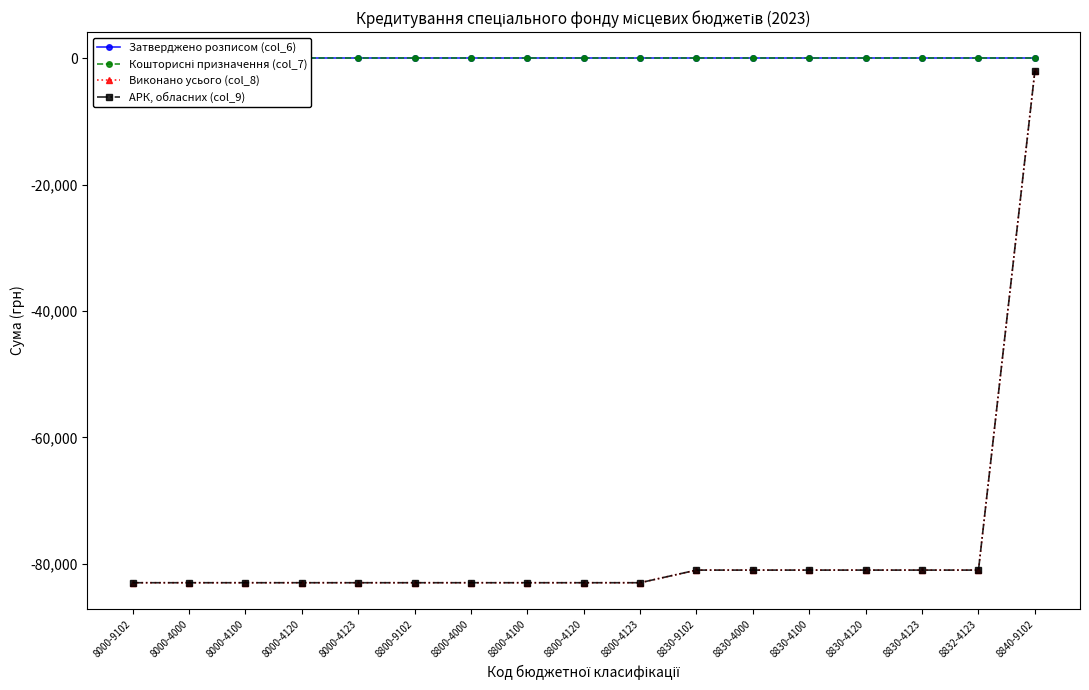

What is the total value across all series at 8000-9102?

-166000